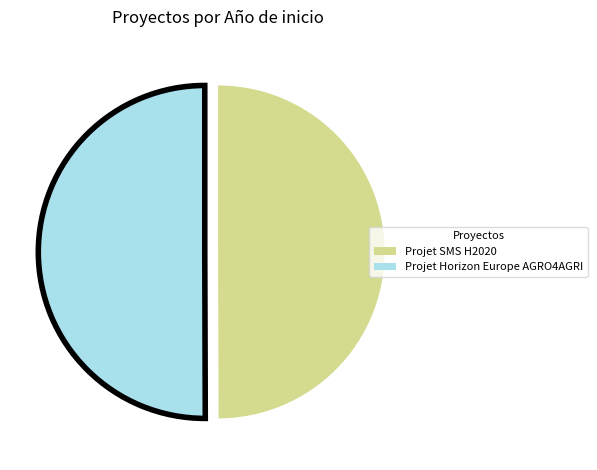

What is the ratio of the value at Projet SMS H2020 to the value at Projet Horizon Europe AGRO4AGRI?

1.0